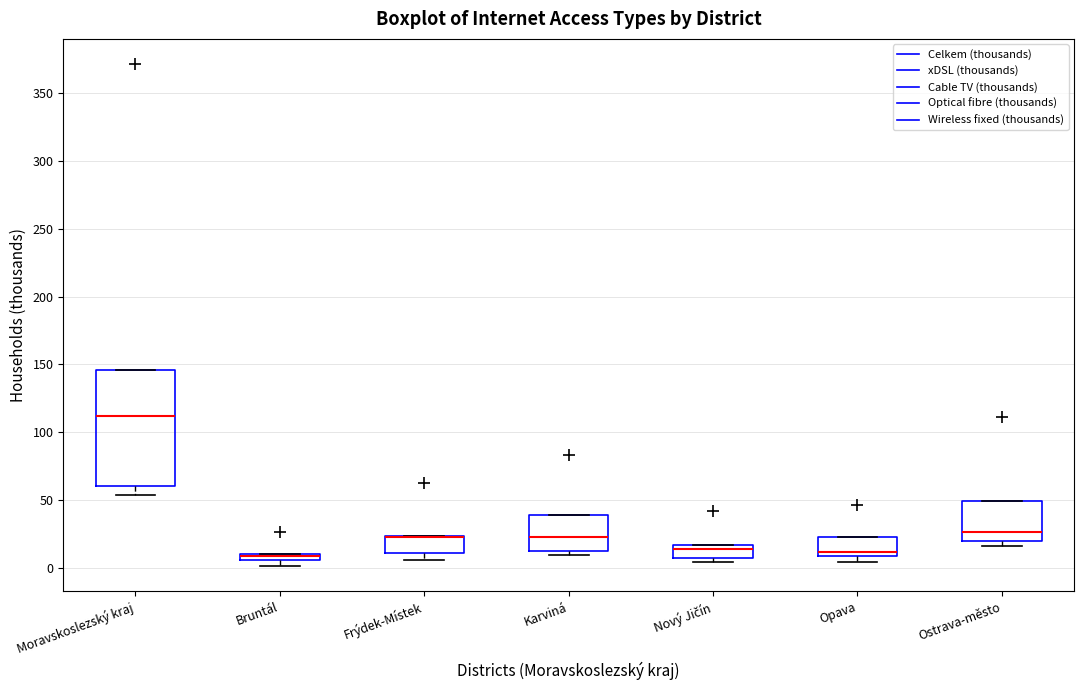

Where does the median line of the box for Karviná sit on the y-axis? The values are not printed on the chart, so give them approximately, as read against the axis.

25